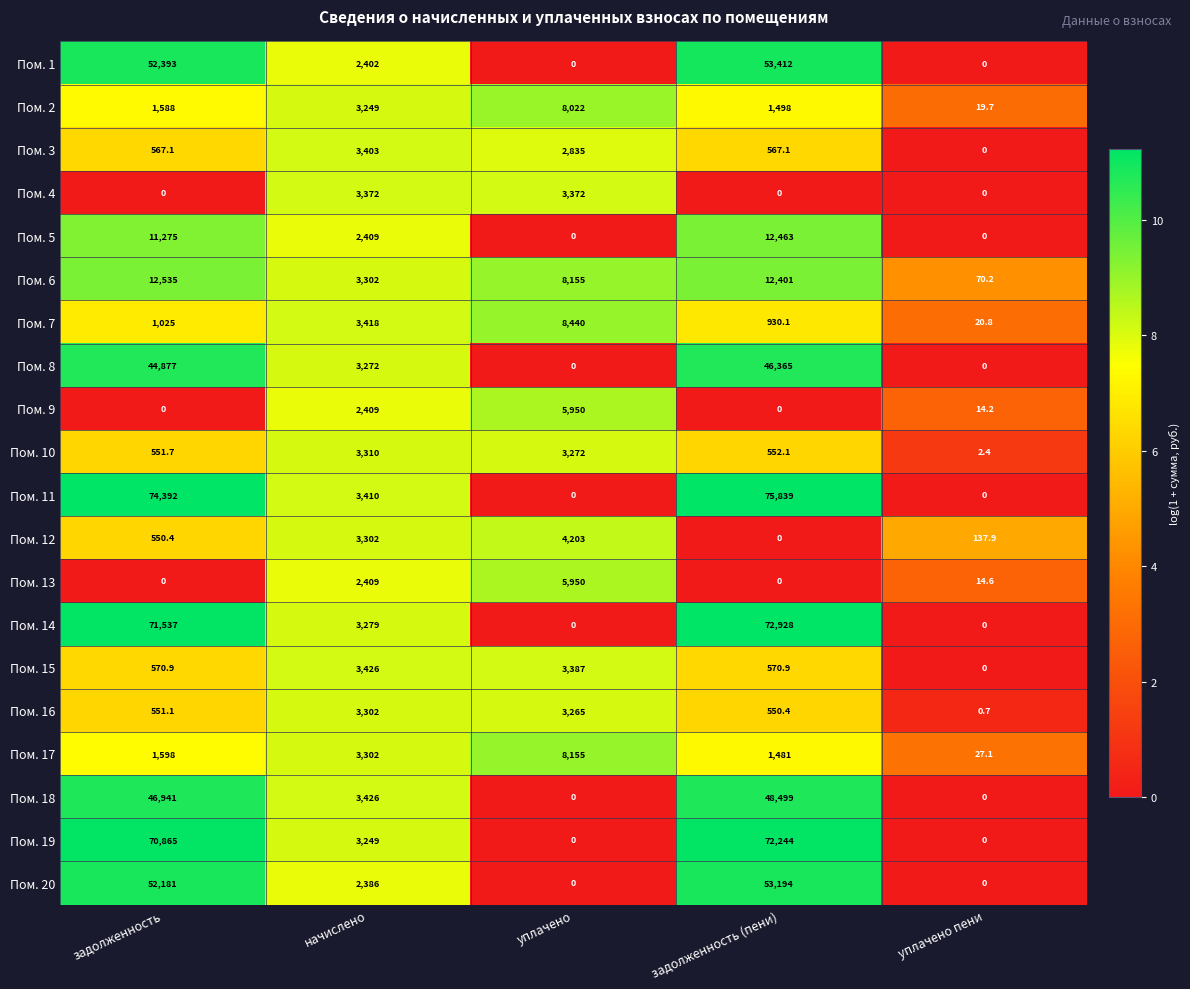

Which series has the widest spread of values?

Пом. 11